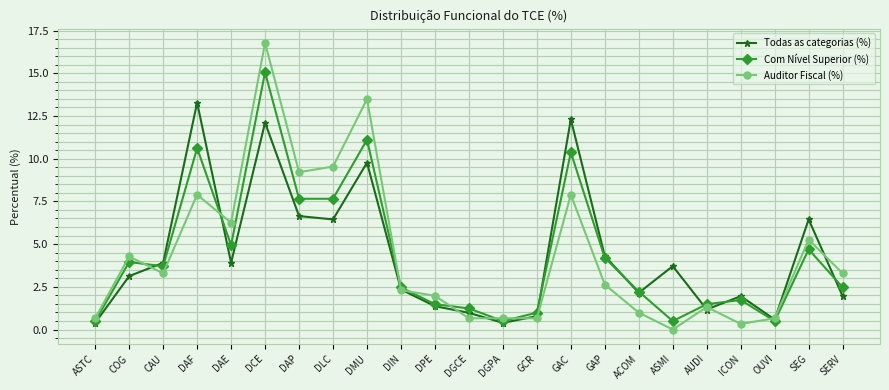

What are all the series names shown in the legend?

Todas as categorias (%), Com Nível Superior (%), Auditor Fiscal (%)